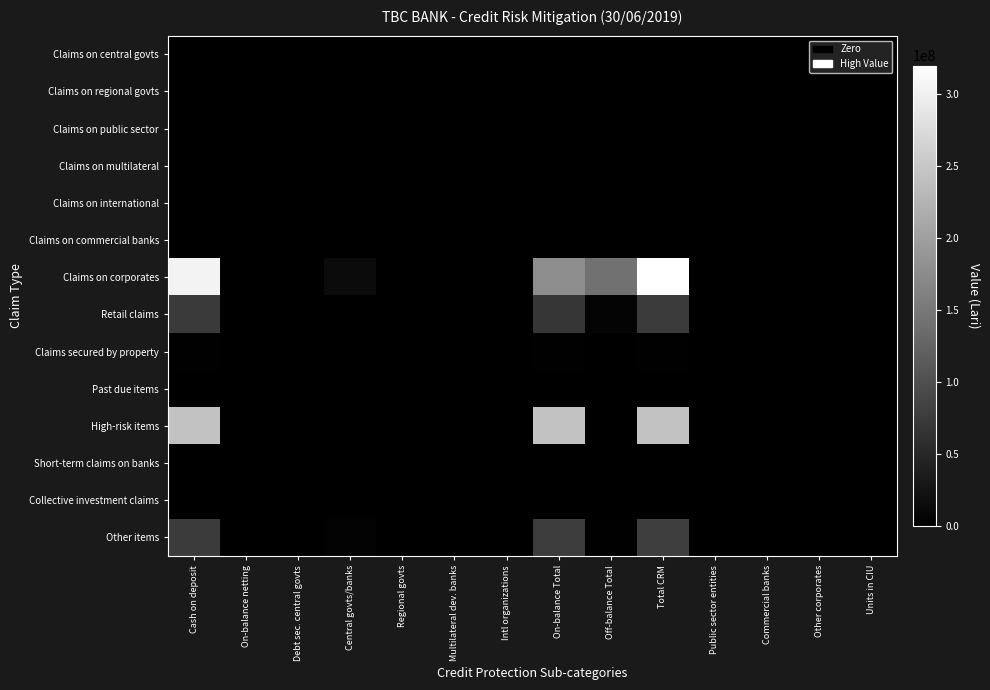

What is the total value across all series at Total CRM?

716635346.4